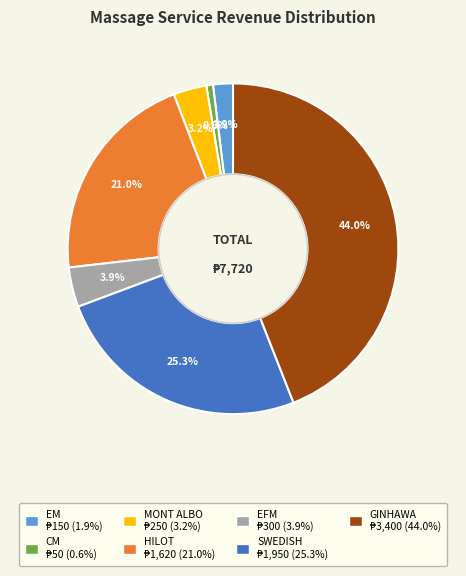

To the nearest percent, what is the average slice percentage?

14%